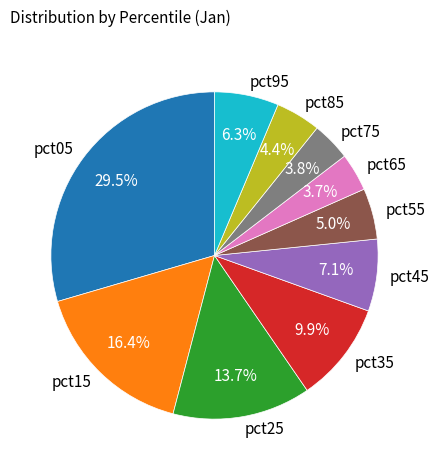

To the nearest percent, what is the average slice percentage?

10%